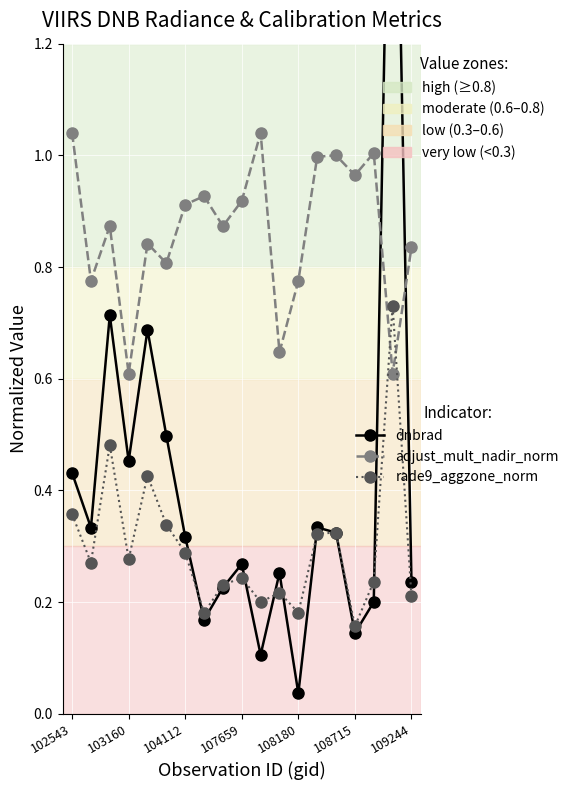

What are all the series names shown in the legend?

dnbrad, adjust_mult_nadir_norm, rade9_aggzone_norm